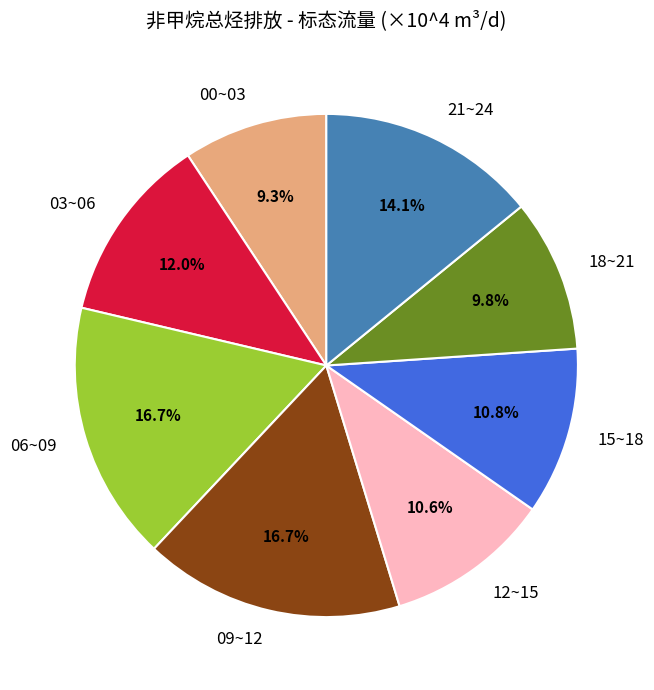

Approximately how many times larger is the value at 15~18 compared to 03~06?

0.9